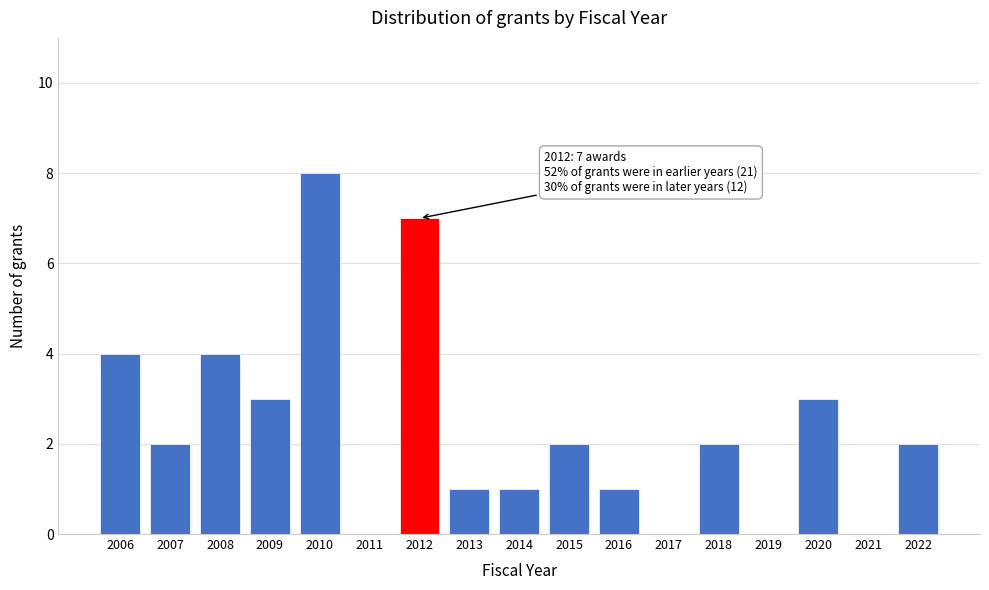

Reading left to right, transcribe all the data shown in this chart.

2006=4	2007=2	2008=4	2009=3	2010=8	2011=0	2012=7	2013=1	2014=1	2015=2	2016=1	2017=0	2018=2	2019=0	2020=3	2021=0	2022=2